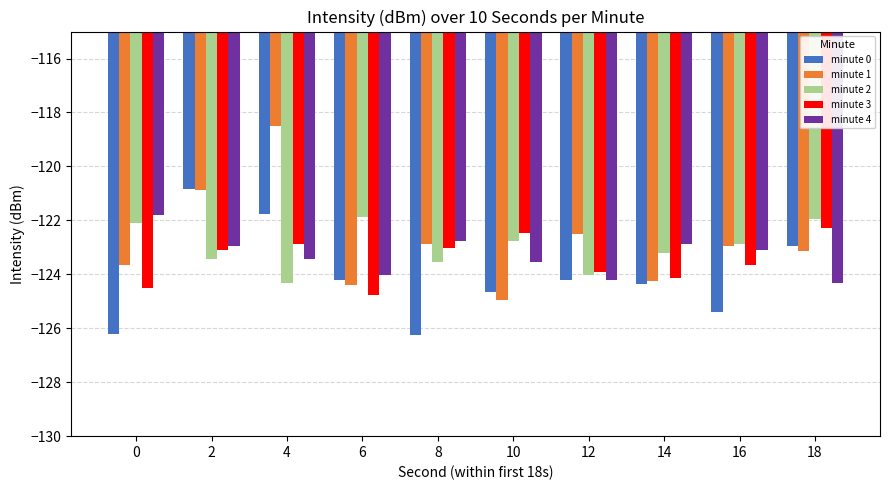

The value of minute 3 at 14 is -124.2. True or false?

True